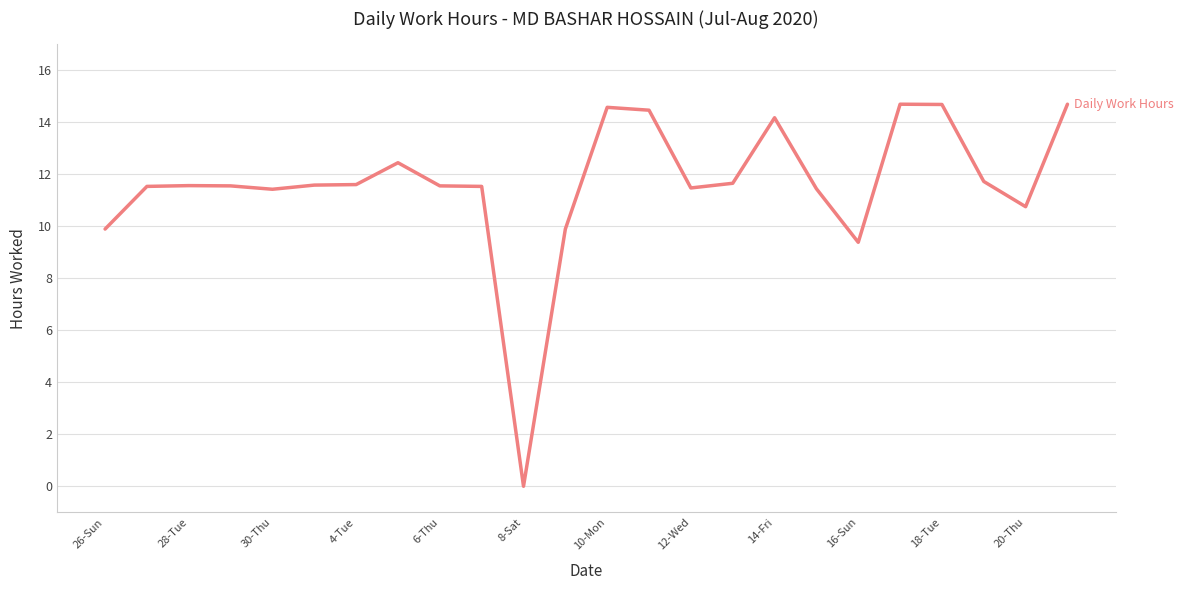

What is the maximum value shown in the chart?

14.7